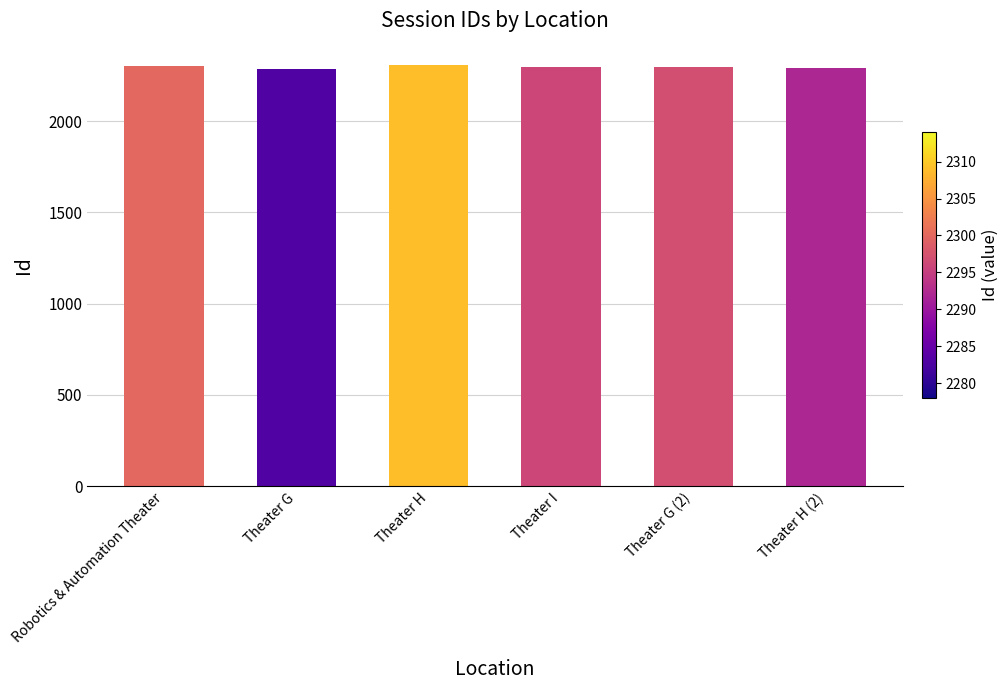

What is the change in value from Robotics & Automation Theater to Theater H?

+9